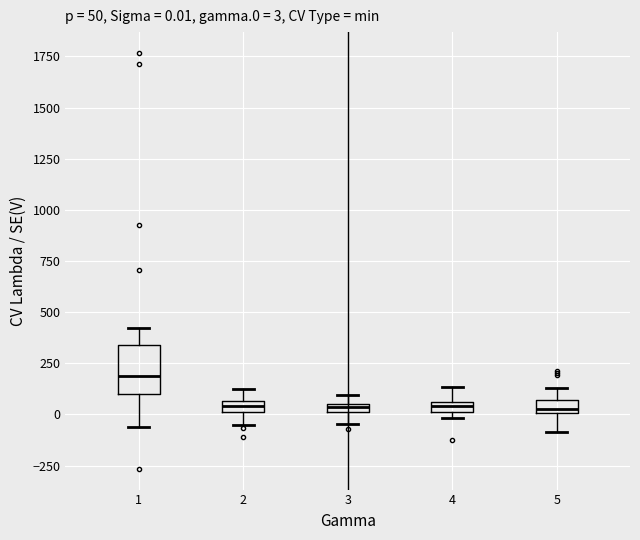

Comparing the boxes themselves (not the whiskers), which one is the tallest?

1